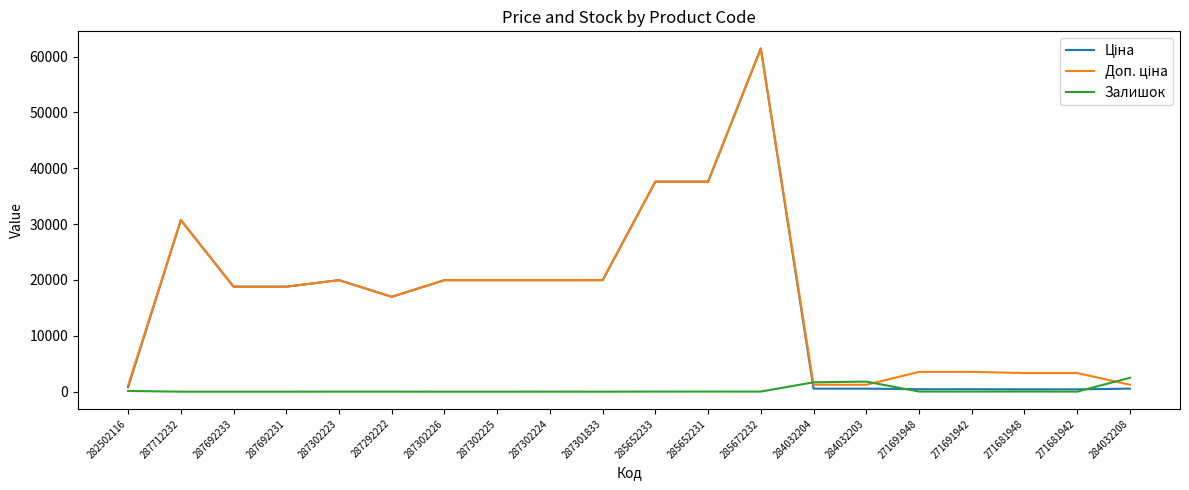

What is the maximum value for Залишок?

2483.0